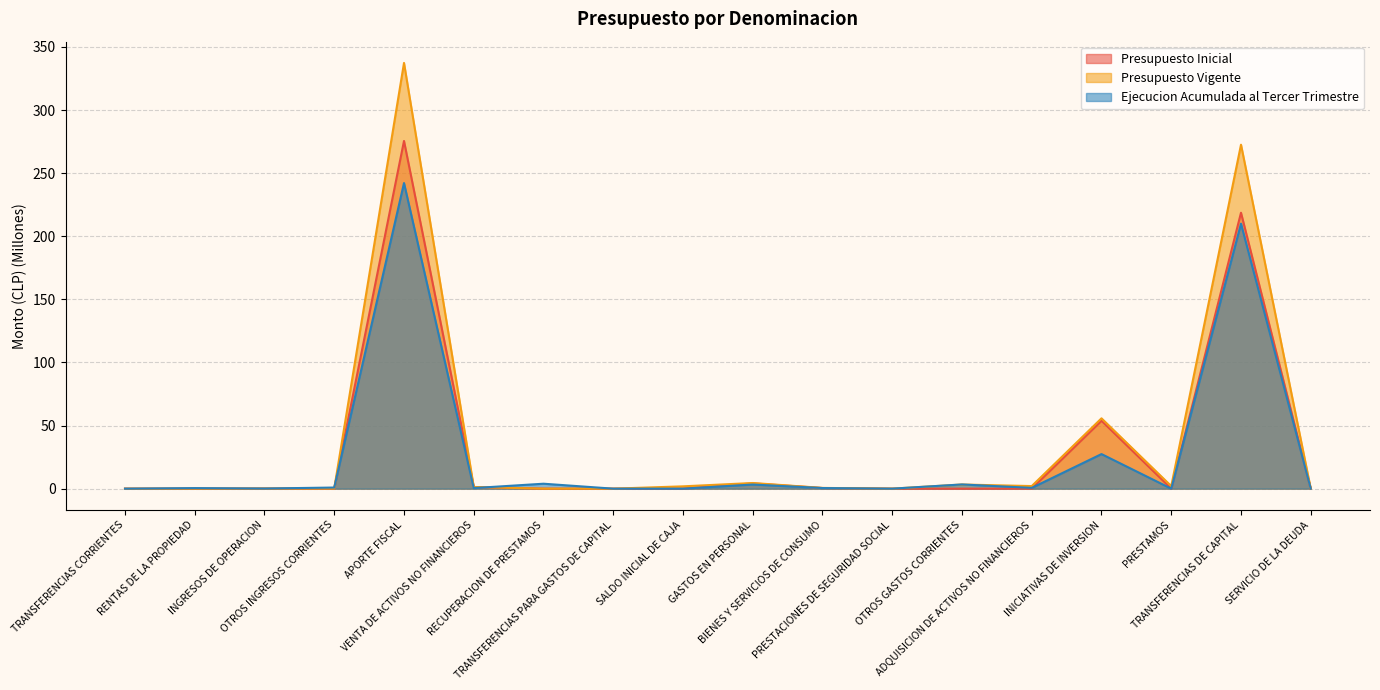

What is the average value of the Presupuesto Inicial series?

30.8